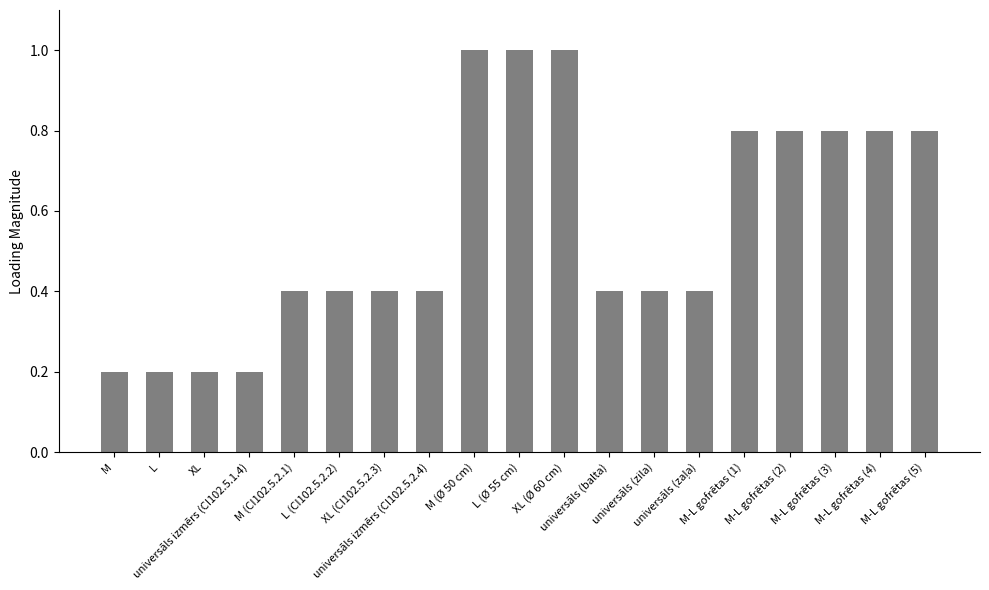

The chart shows a value of 1.5 at M (Ø 50 cm). True or false?

False